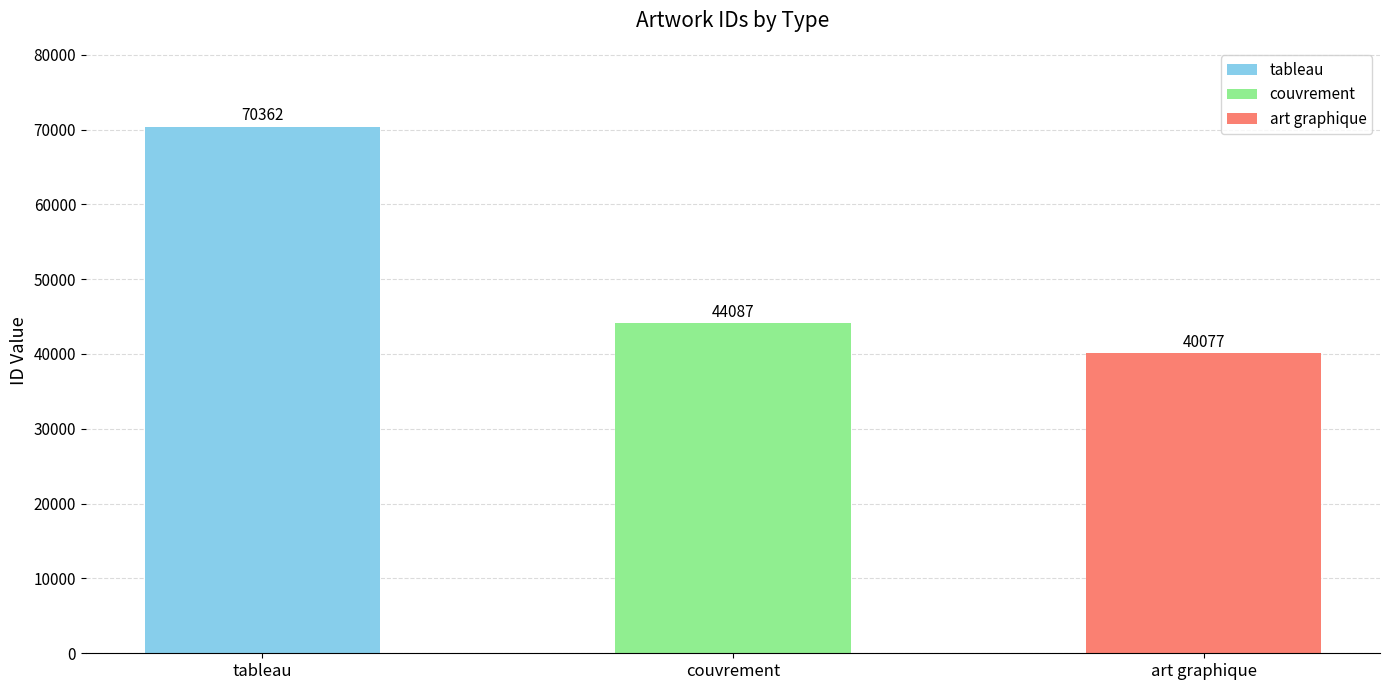

How many bars are there in total?

3